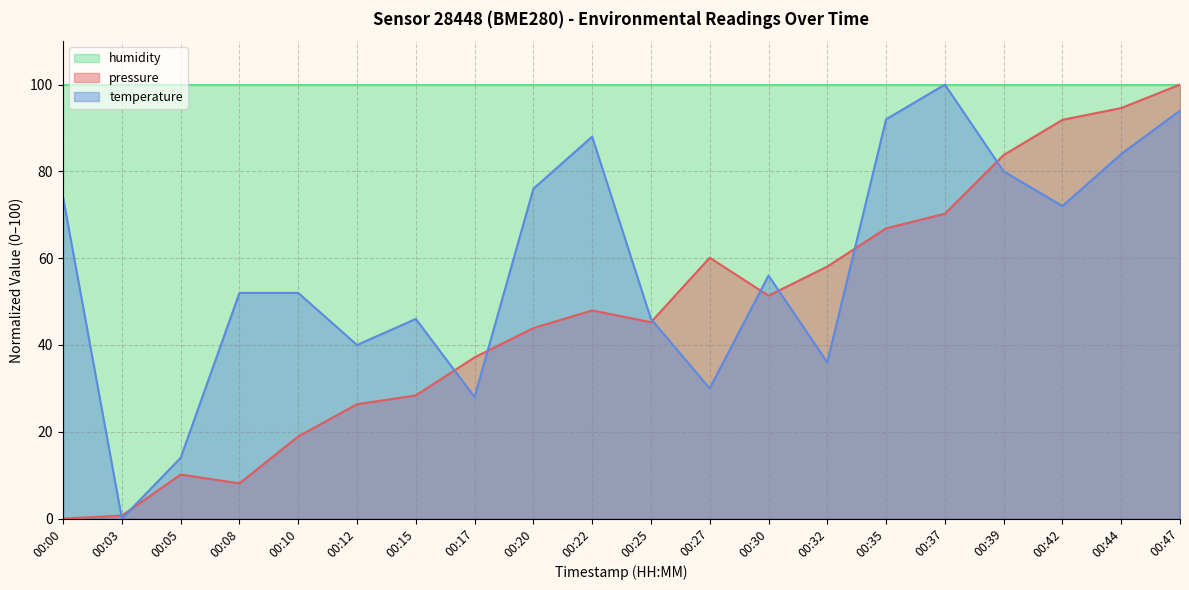

What is the difference between the maximum and minimum values in the pressure series?

100.0